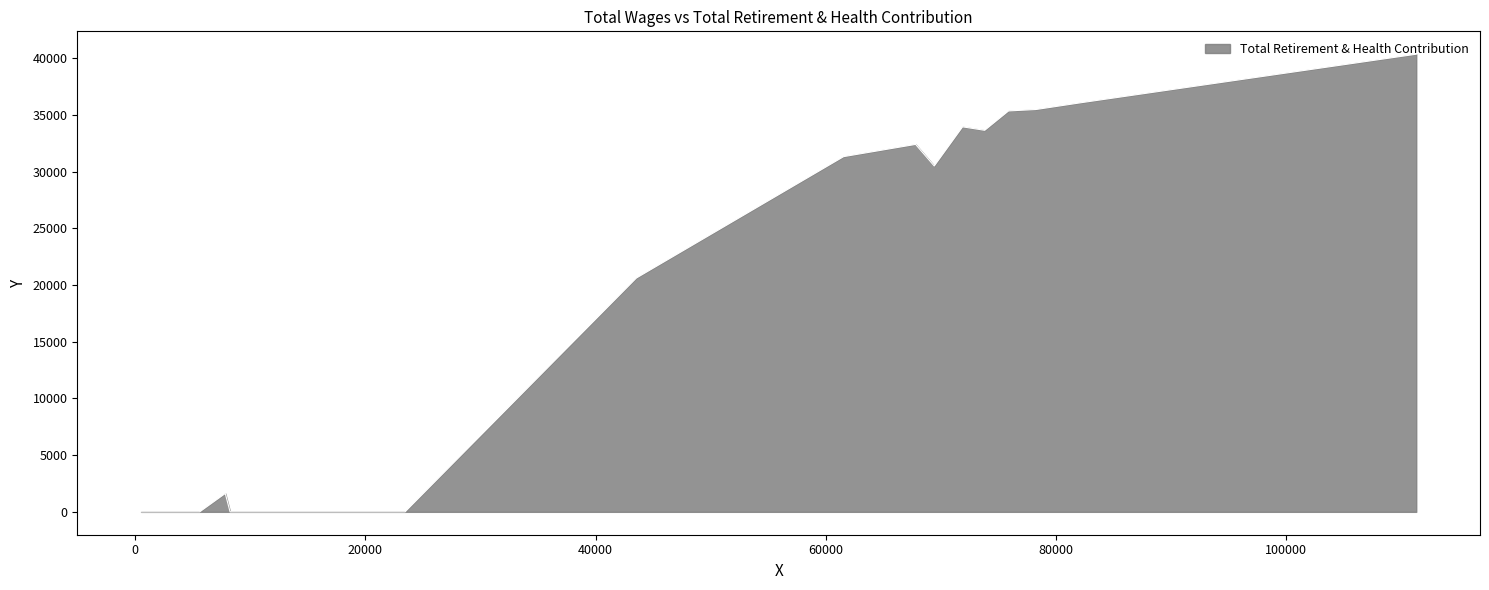

What is the greatest value displayed?

40340